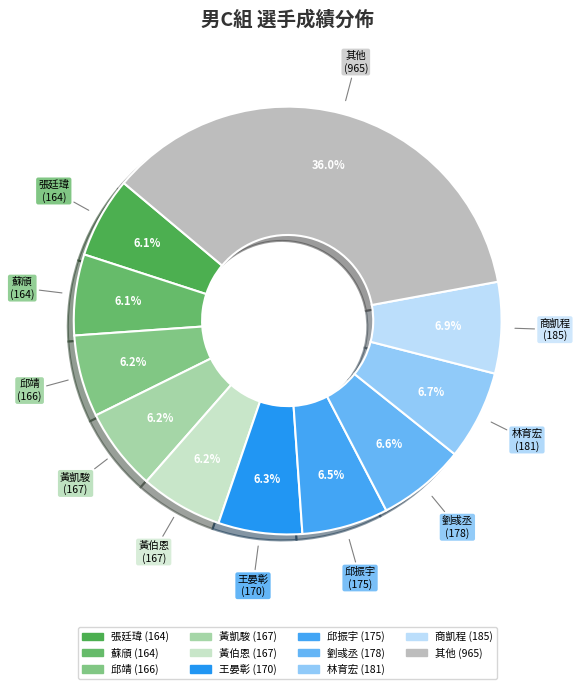

To the nearest percent, what is the average slice percentage?

9%